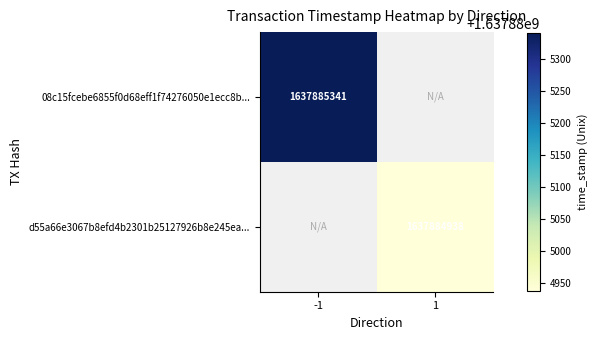

Rank the series by their average value, from lowest to highest.

d55a66e3067b8efd4b2301b25127926b8e245ea, 08c15fcebe6855f0d68eff1f74276050e1ecc8b